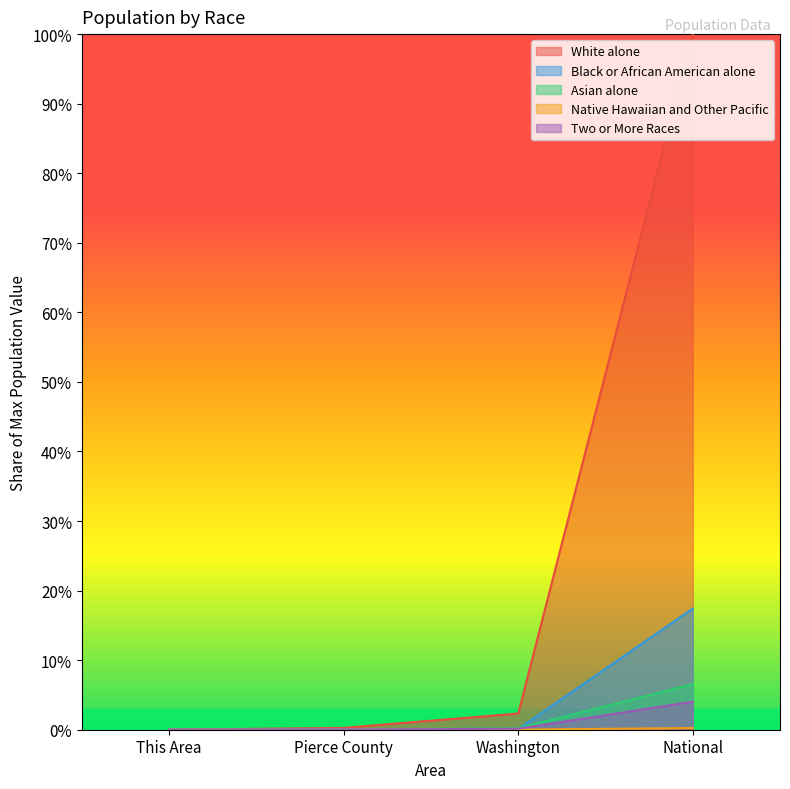

What is the difference between the maximum and minimum values in the Black or African American alone series?

0.2